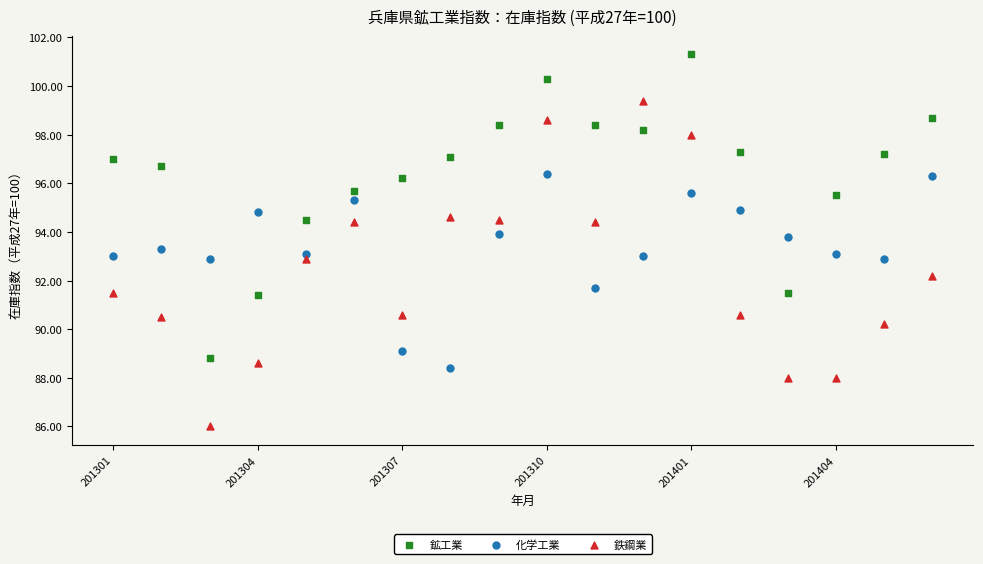

What are all the series names shown in the legend?

鉱工業, 化学工業, 鉄鋼業